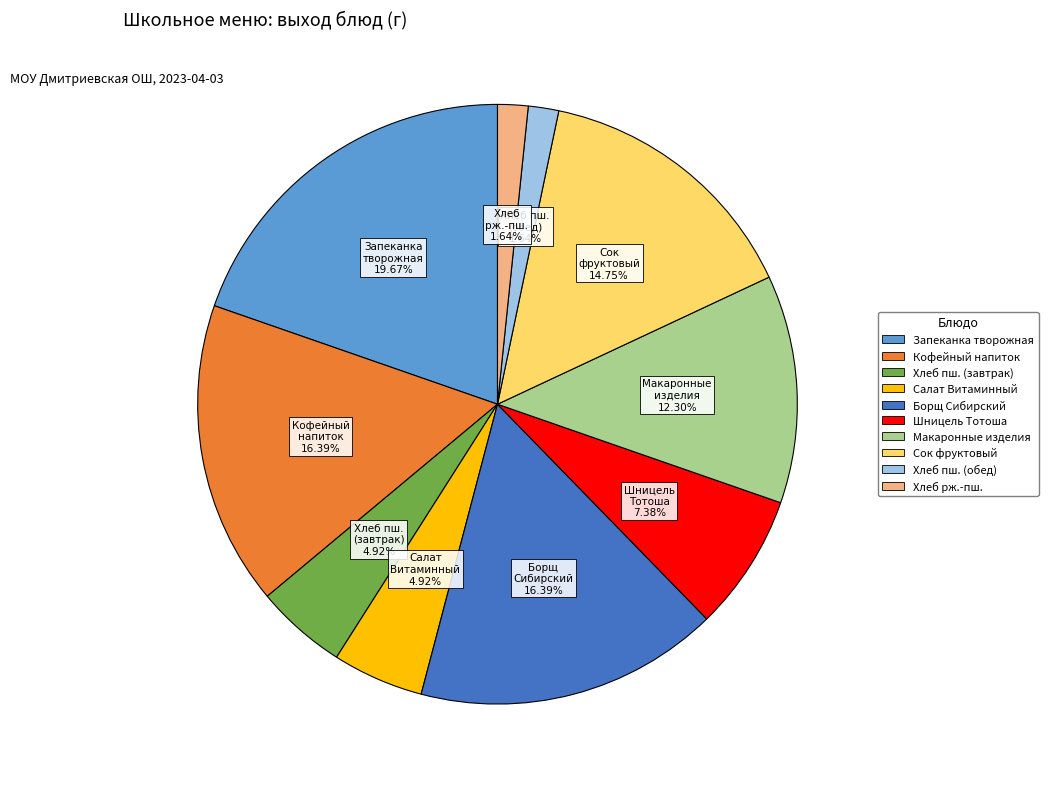

Is there a majority slice in this chart?

No